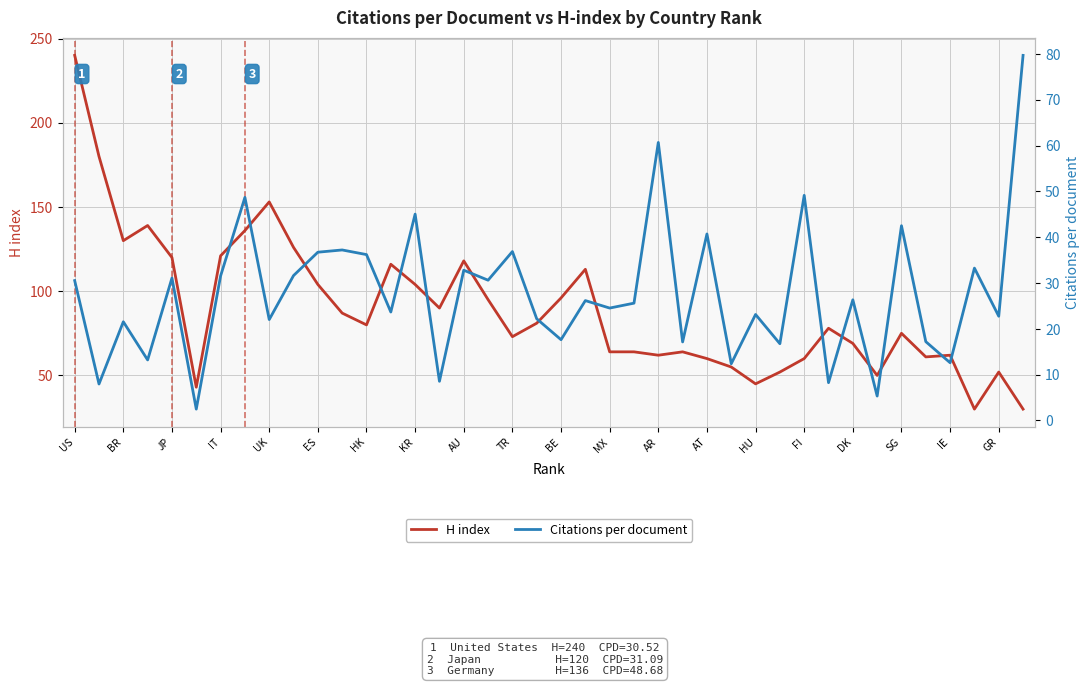

Is it true that H index equals 121 at IT?

True